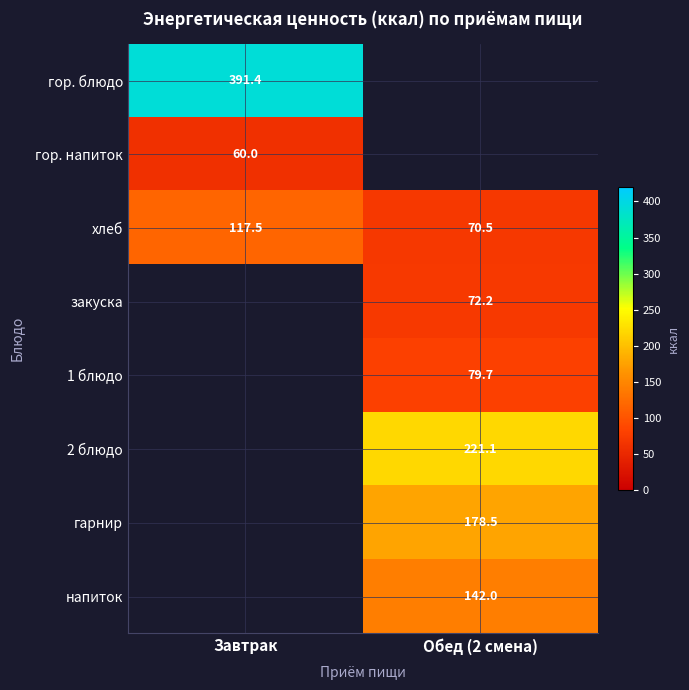

The value of закуска at Обед (2 смена) is 122.2. True or false?

False